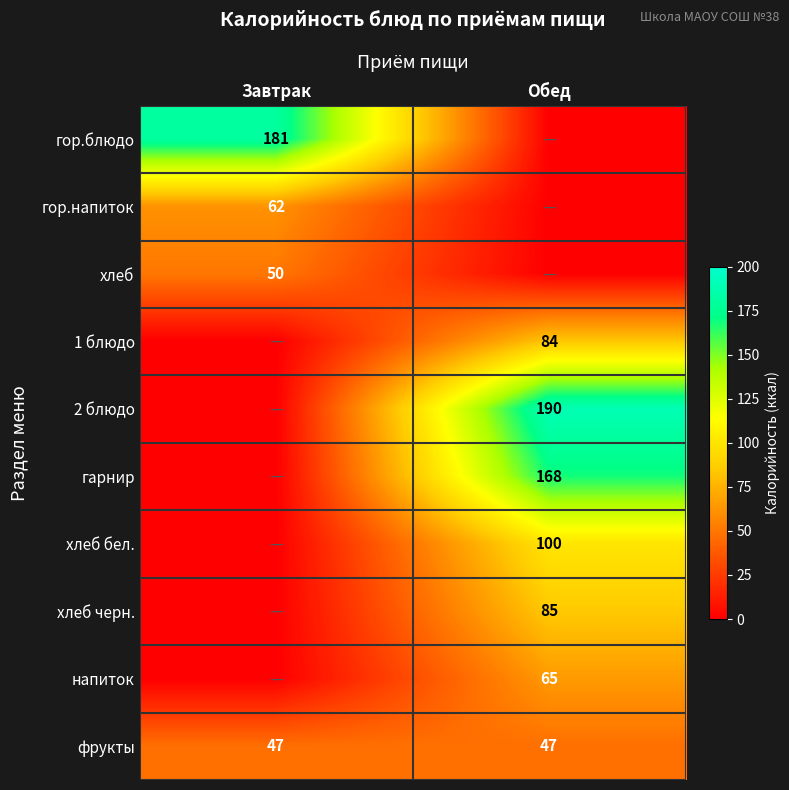

True or false: гарнир has a value of 227 at Обед.

False